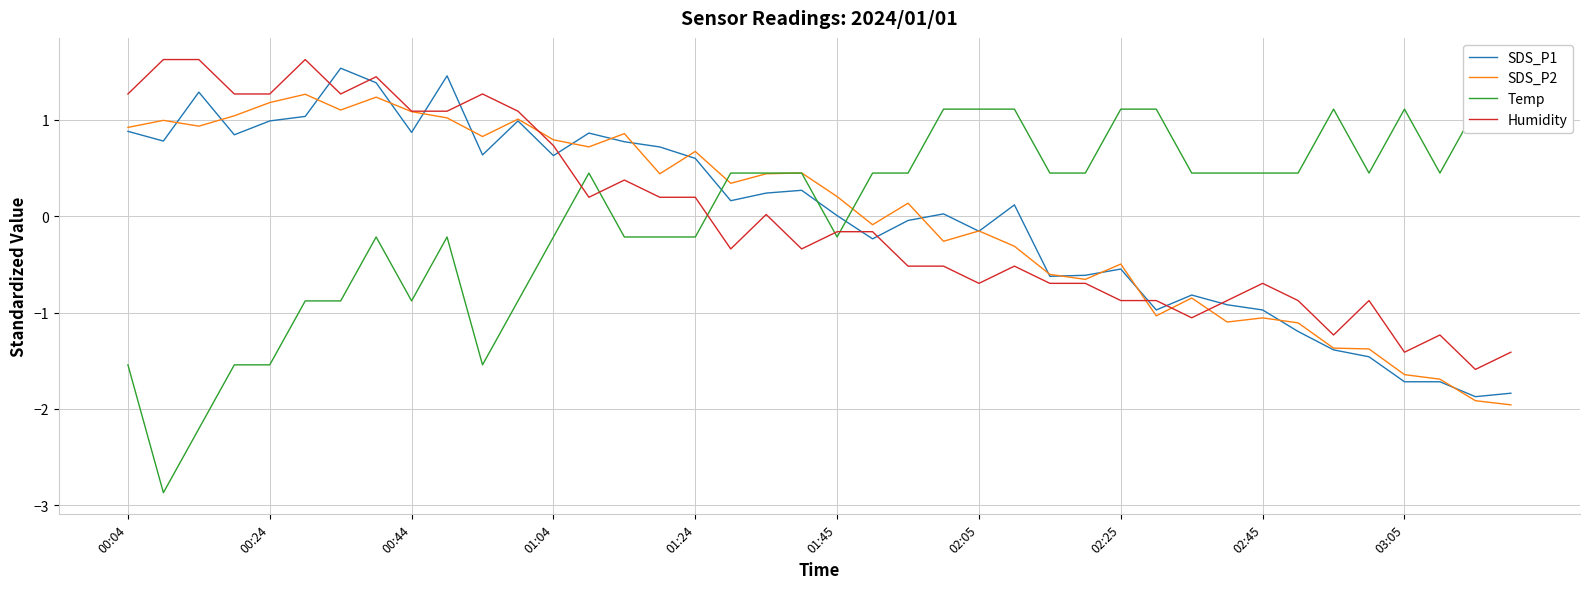

What is the value of the SDS_P1 point at the 25th from the left?

-0.2